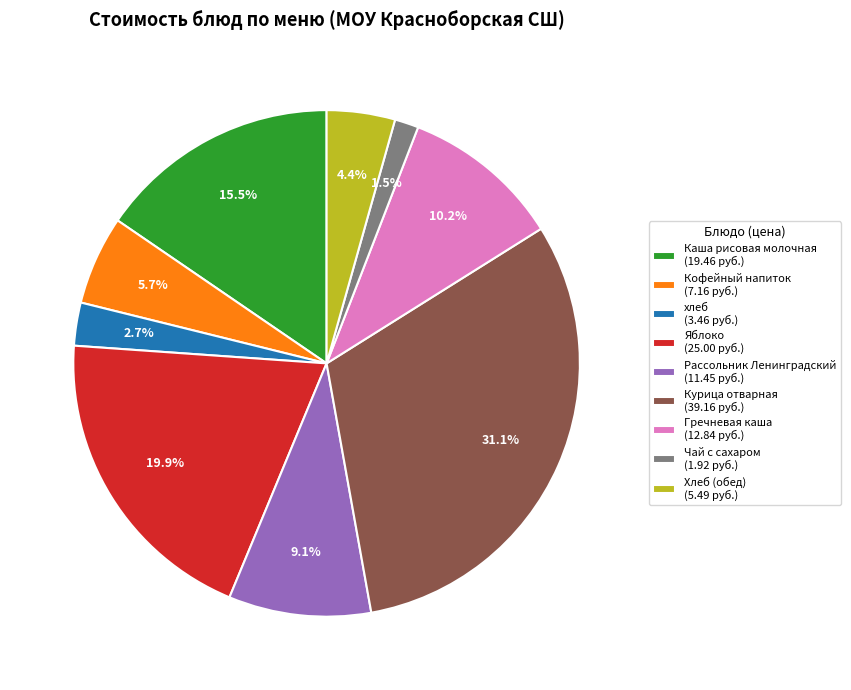

Count the number of slices in the pie.

9